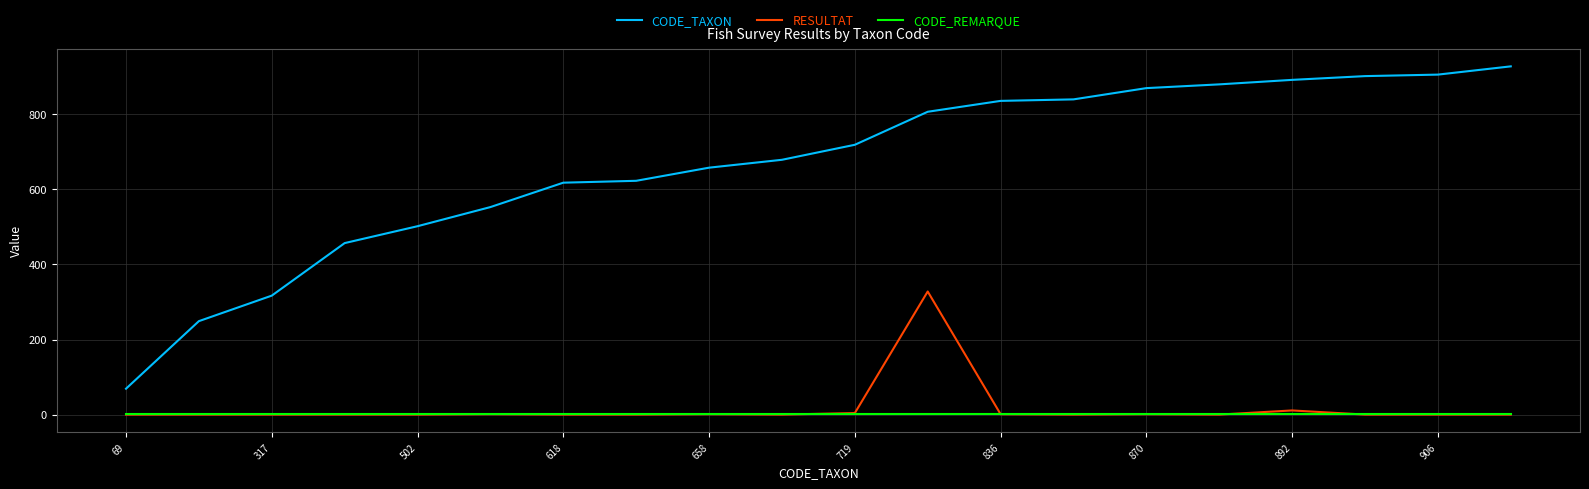

What is the lowest value of the CODE_TAXON series?

69